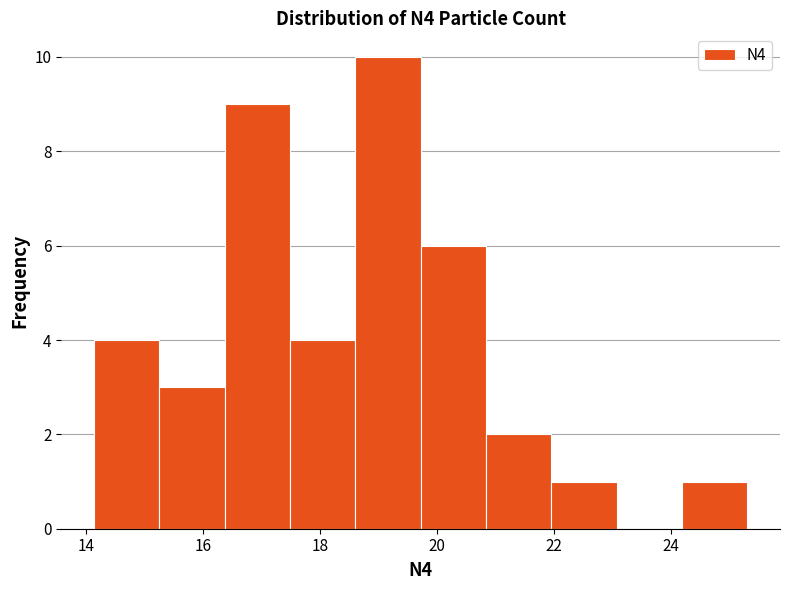

Which range on the x-axis has the tallest bar?

18.6 to 19.8